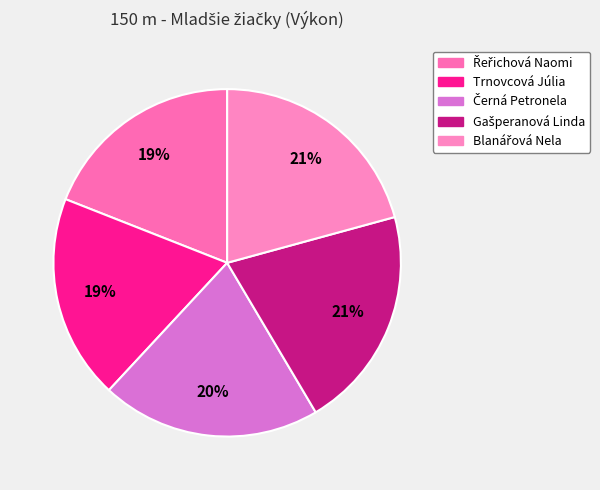

Rank the categories by value from lowest to highest.

Řeřichová Naomi, Trnovcová Júlia, Černá Petronela, Gašperanová Linda, Blanářová Nela